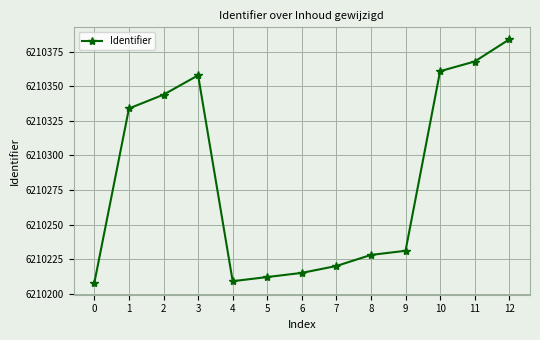

What is the value of the 6th point from the left?

6210212